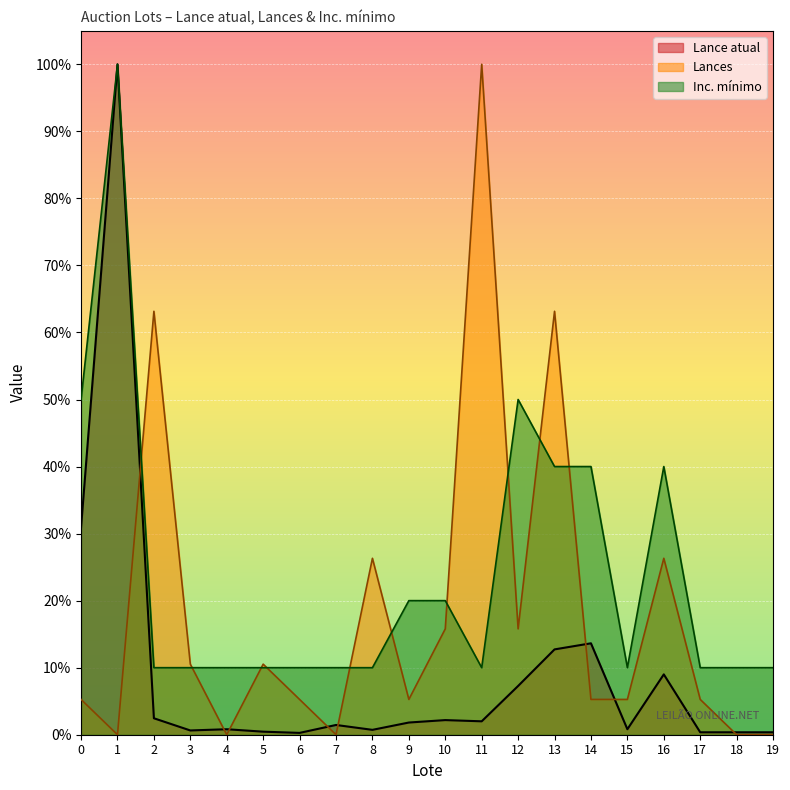

True or false: Inc. mínimo and Lance atual cross at least once.

False